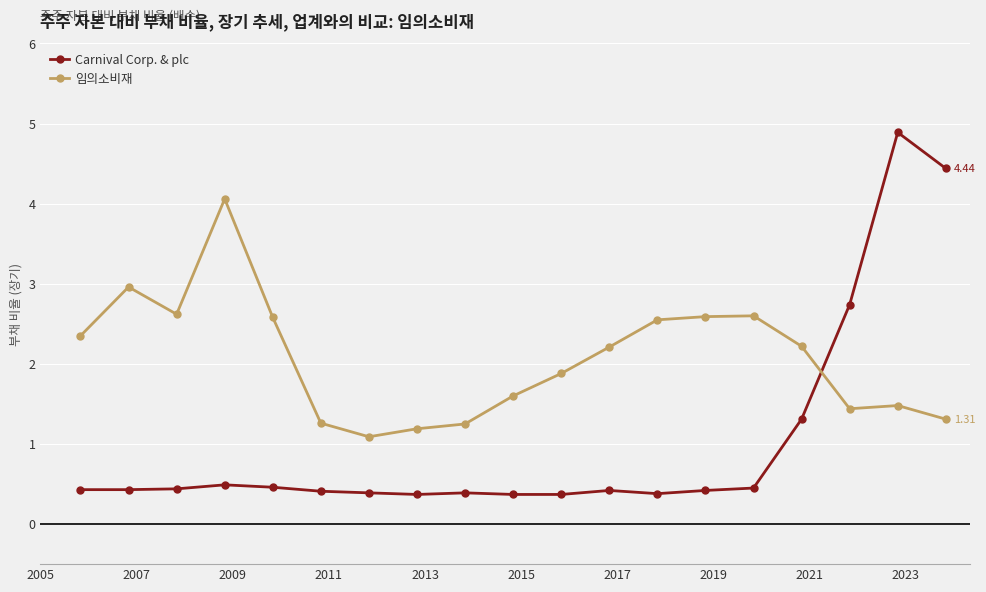

What are all the series names shown in the legend?

Carnival Corp. & plc, 임의소비재